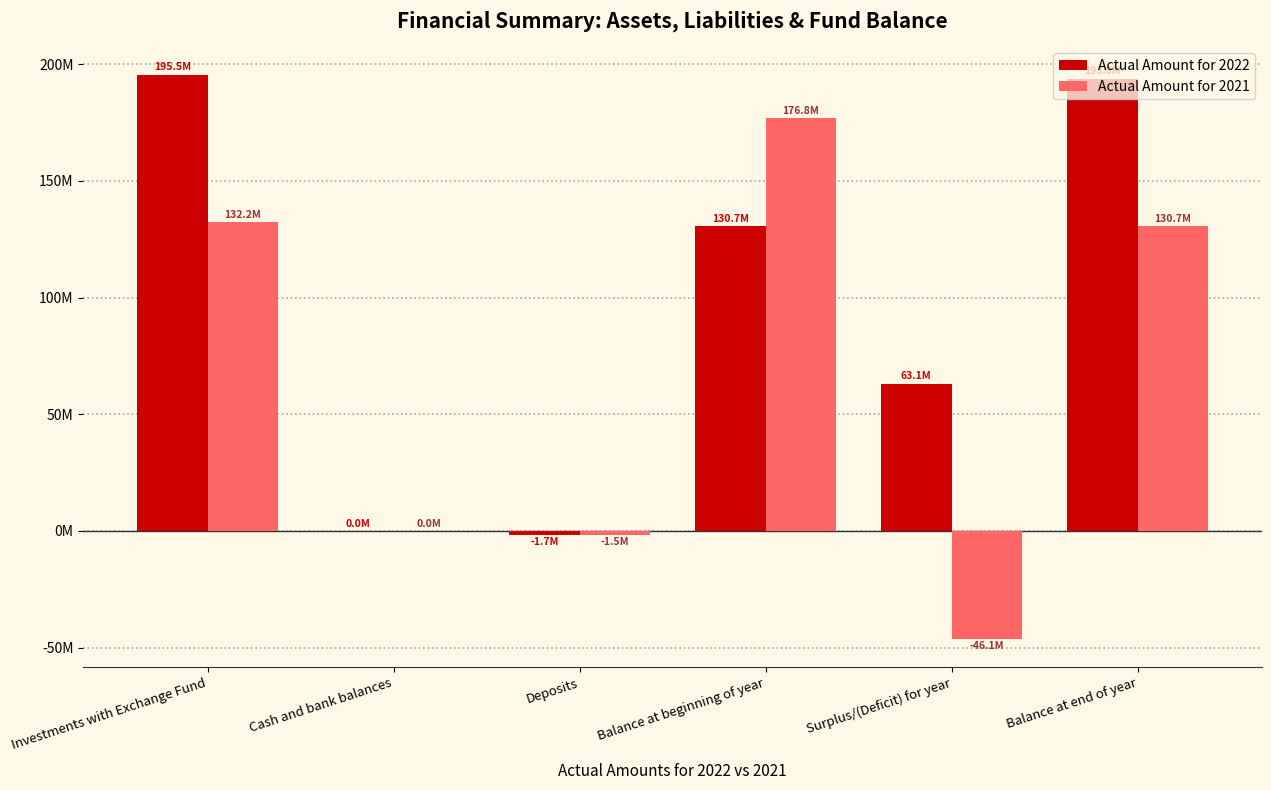

What are all the series names shown in the legend?

Actual Amount for 2022, Actual Amount for 2021